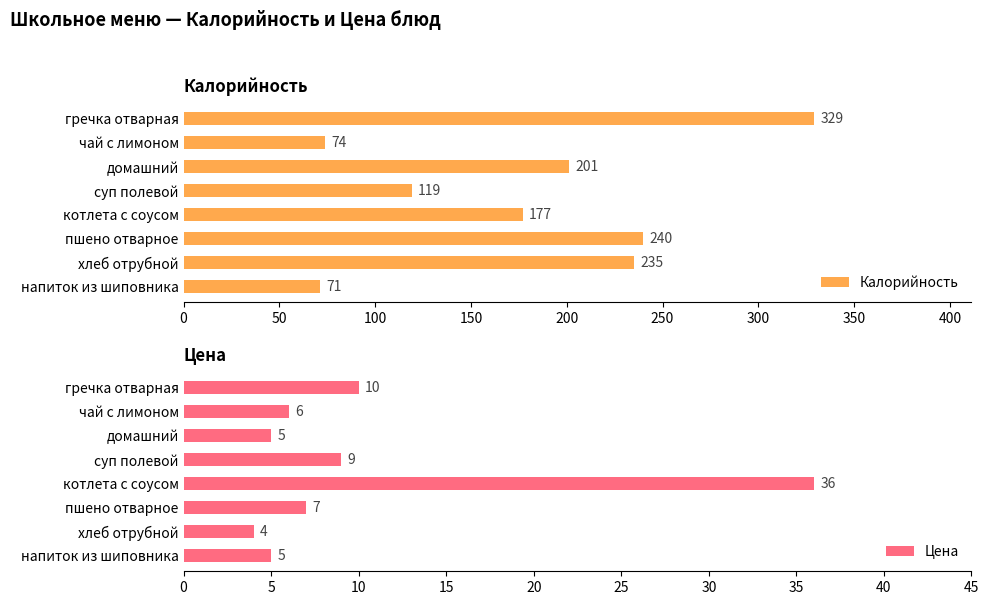

Which series has the largest range (max minus min)?

Калорийность